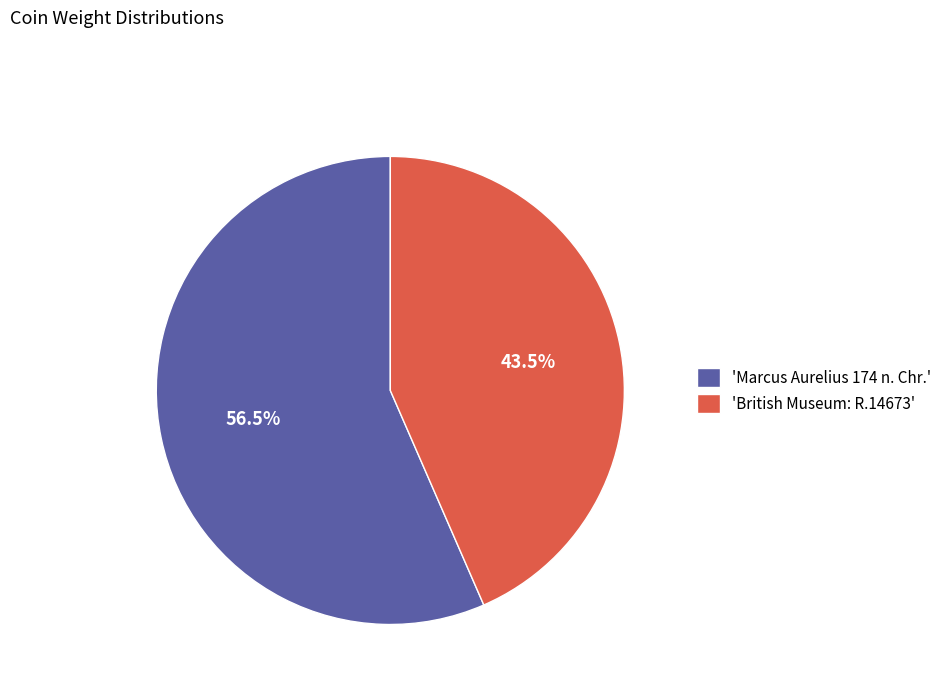

How many segments does this pie chart have?

2